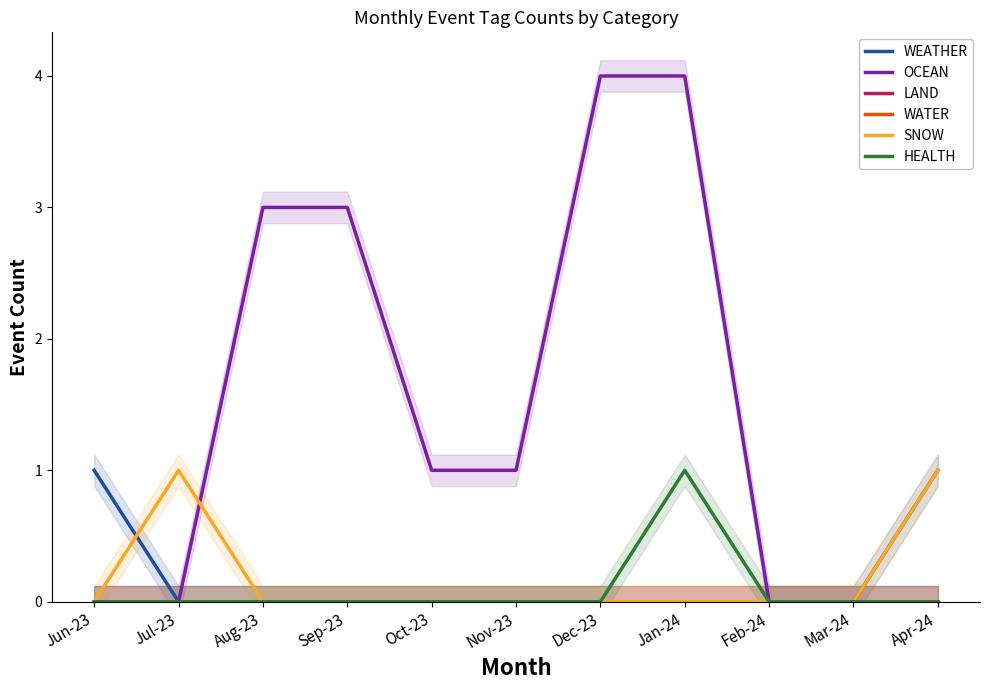

Which series has the largest range (max minus min)?

OCEAN